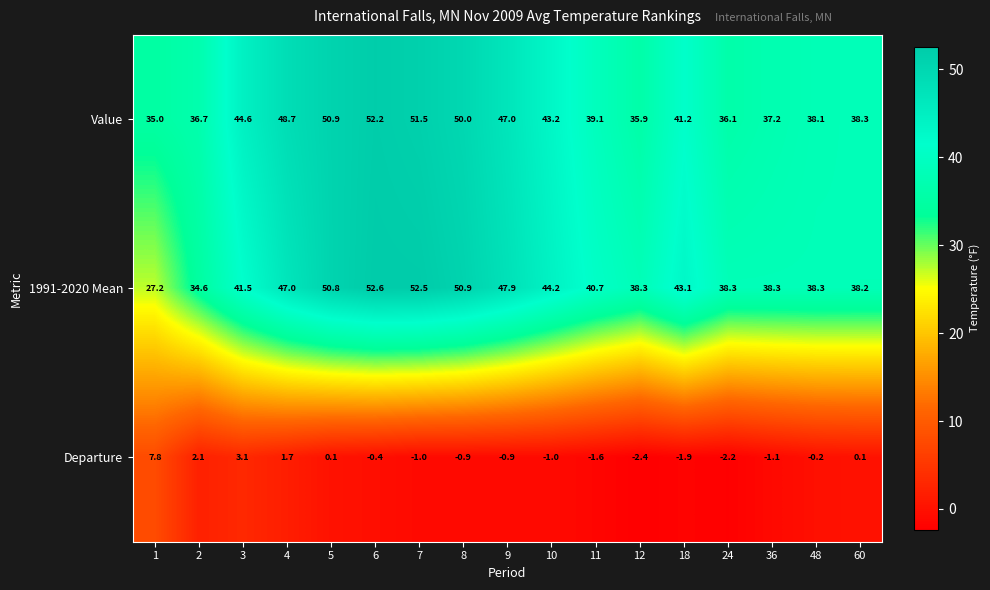

How many data points does each series have?

17